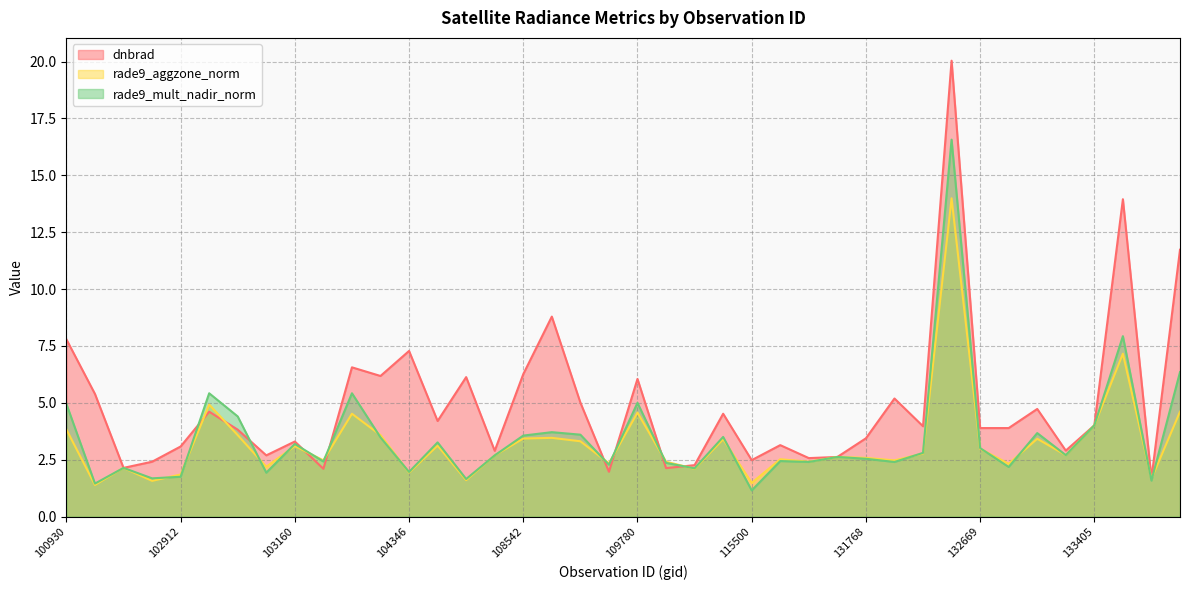

Read the rade9_aggzone_norm value at 103040.

2.2